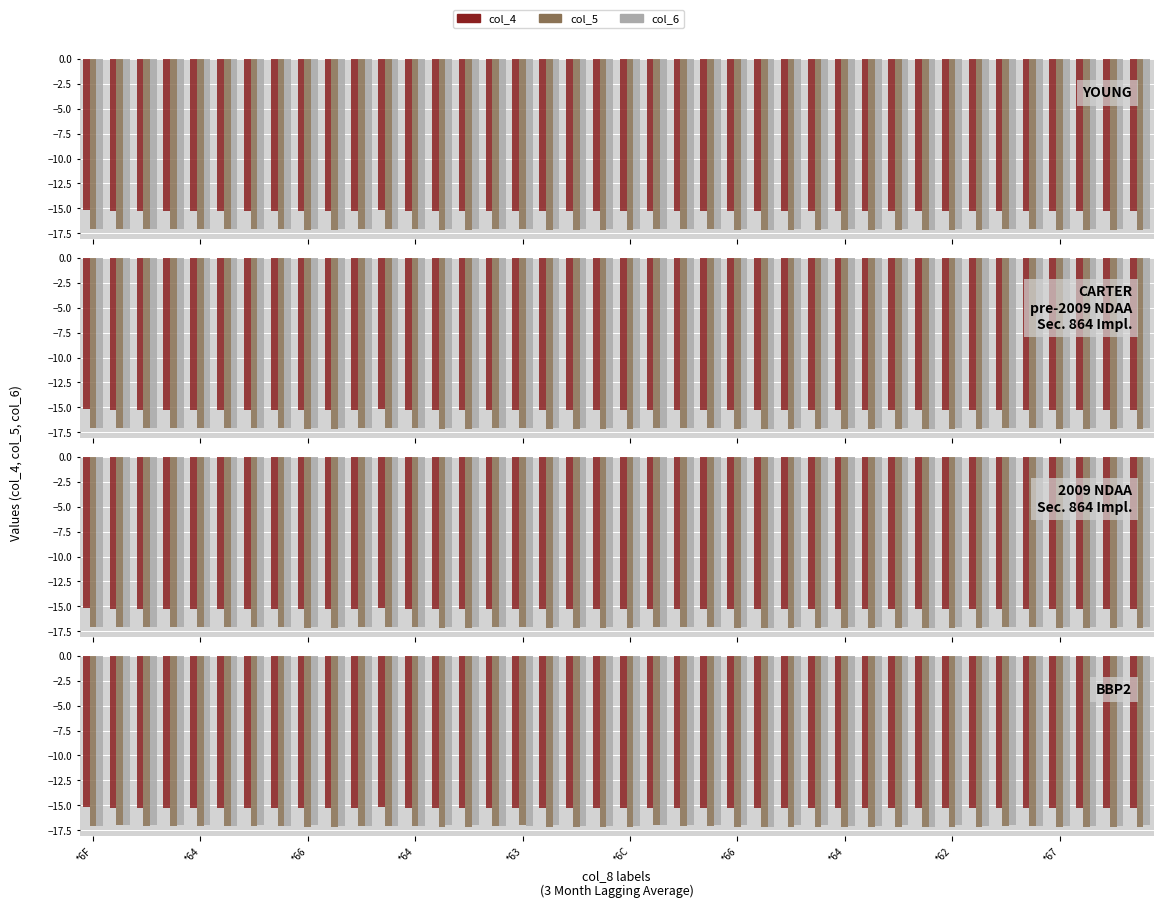

The value of col_4 at *64 is -3.5. True or false?

False